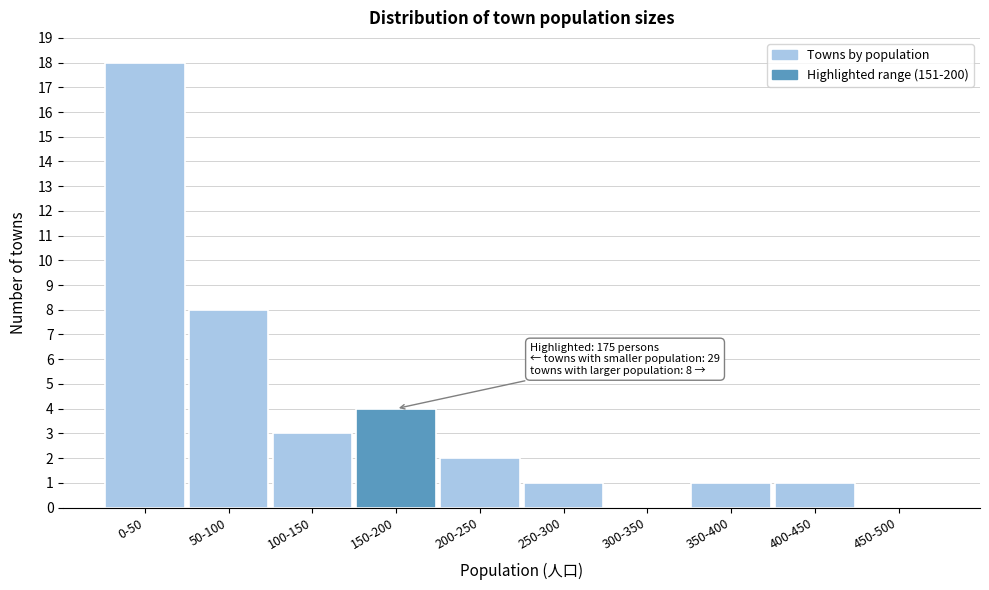

Reading left to right, what are all the values shown in this chart?

0-50=18	50-100=8	100-150=3	150-200=4	200-250=2	250-300=1	300-350=0	350-400=1	400-450=1	450-500=0